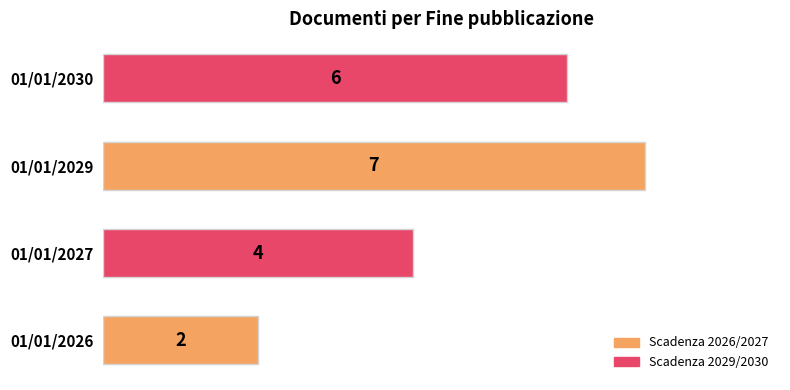

What is the difference between the second highest and second lowest values?

2